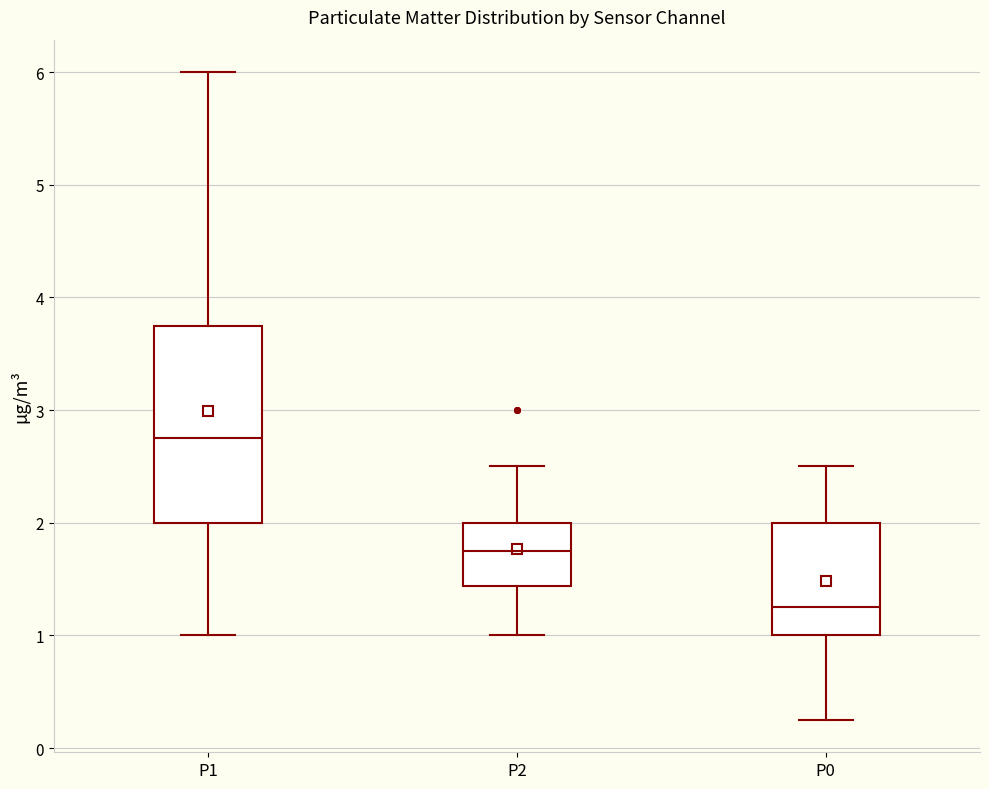

Which box has the lowest median line?

P0